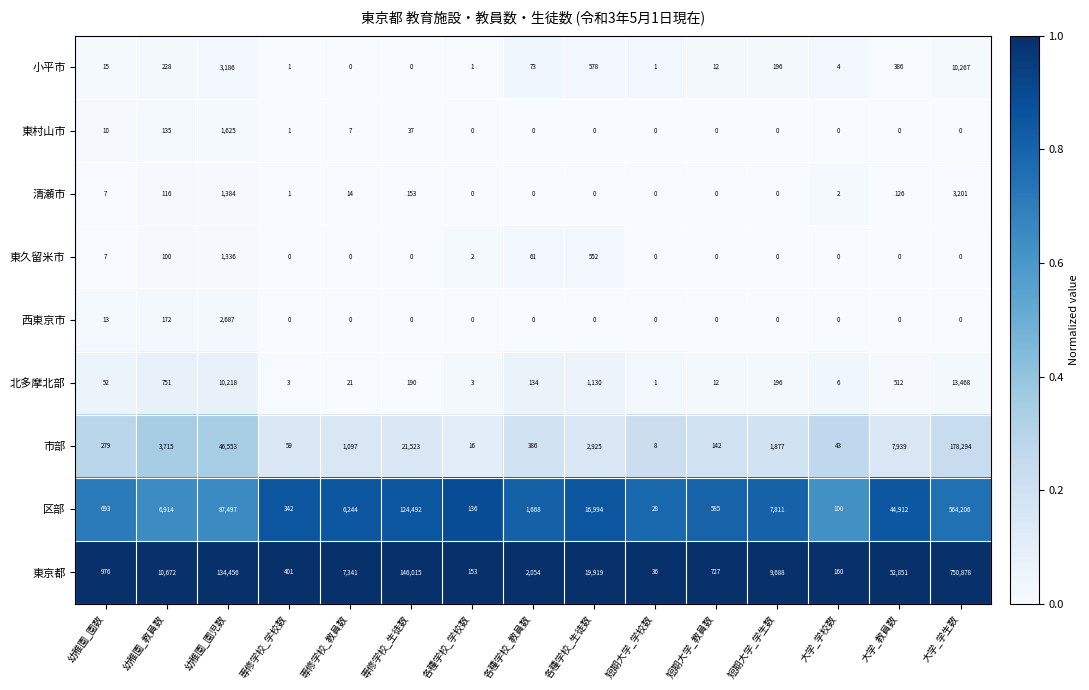

How many series are shown in this chart?

9